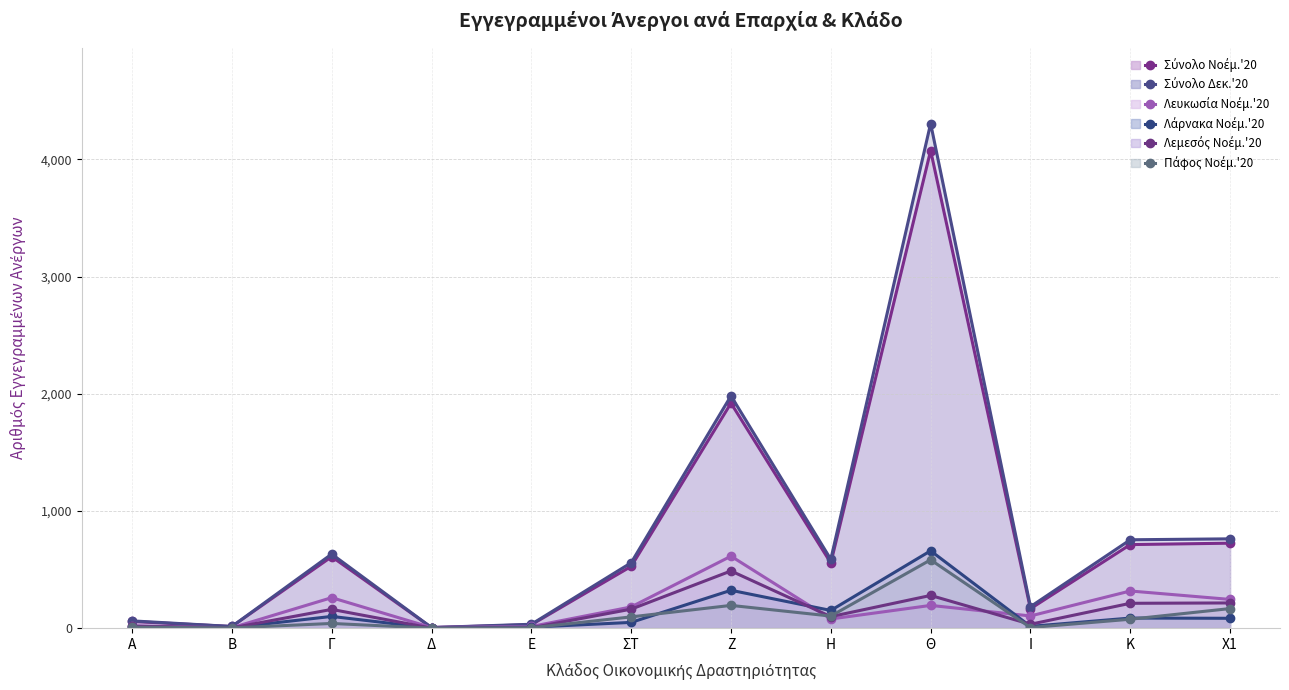

Reading right to left, transcribe all the data shown in this chart.

Σύνολο Νοέμ.'20 (line): 725	713	166	4075	556	1920	527	29	5	610	14	57
Σύνολο Δεκ.'20 (line): 762	754	183	4306	587	1982	558	33	5	632	14	62
Λευκωσία Νοέμ.'20 (line): 245	317	104	194	78	614	181	14	5	260	3	20
Λάρνακα Νοέμ.'20 (line): 84	86	15	660	151	323	49	8	0	100	4	9
Λεμεσός Νοέμ.'20 (line): 215	212	33	279	98	488	162	3	0	160	2	16
Πάφος Νοέμ.'20 (line): 167	76	5	583	103	194	96	3	0	40	2	8